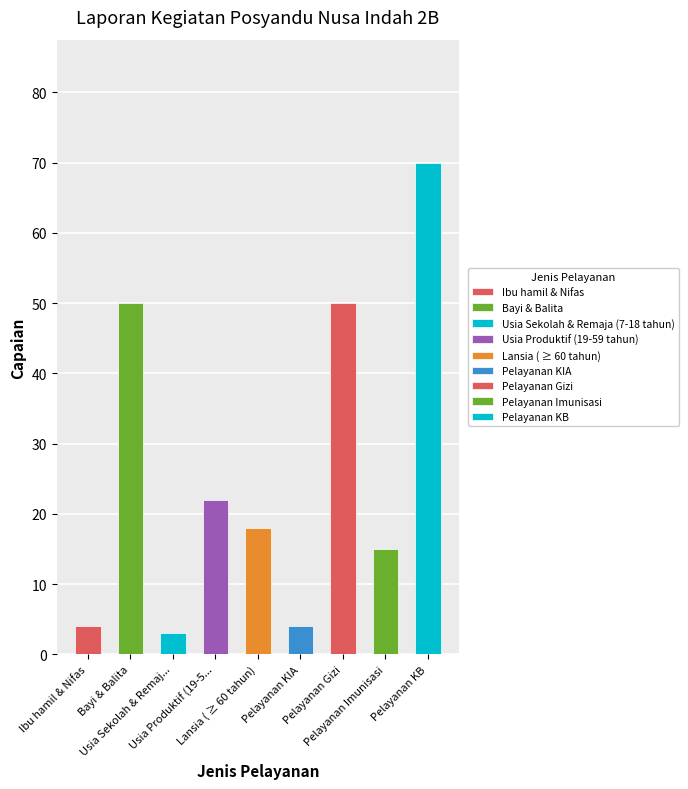

Are the bars grouped side by side (vs. stacked)?

No